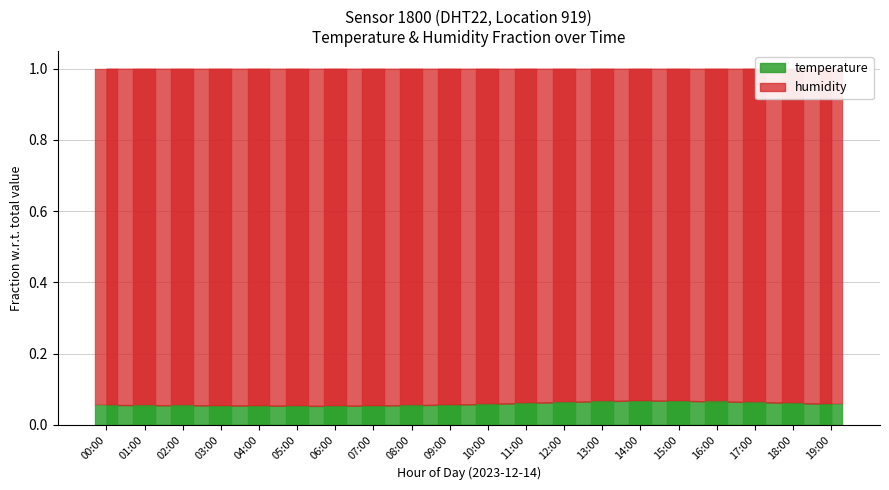

Is it true that the value at 00:00 is 0.1?

True